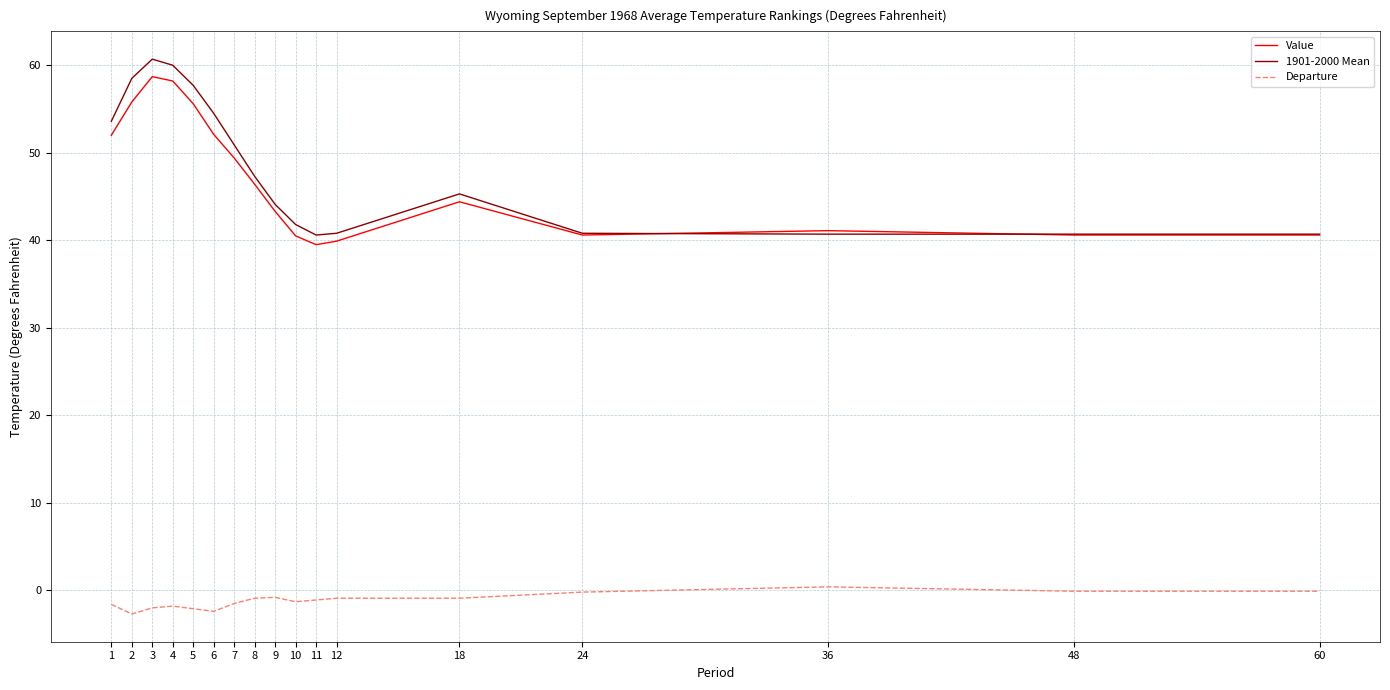

Is the value of Value at 60 greater than the value of 1901-2000 Mean at 2?

No